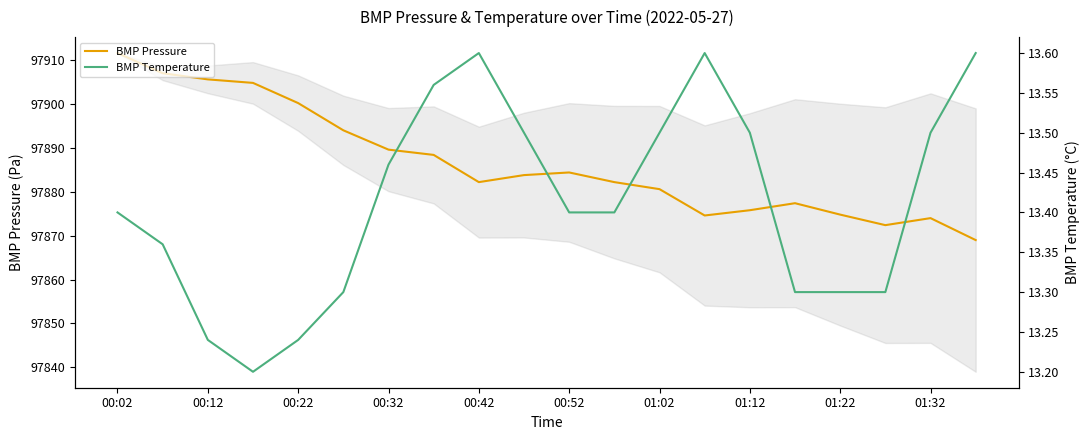

What is the minimum value for BMP Pressure?

97869.0